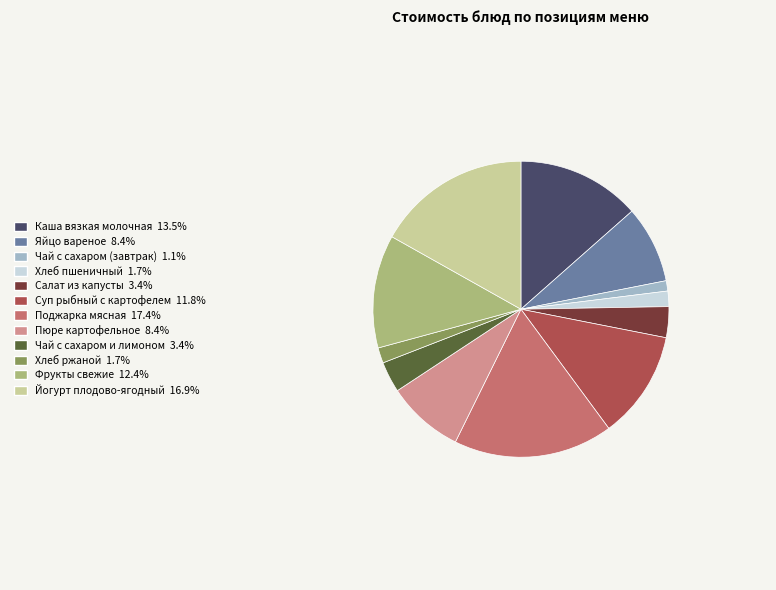

Approximately how many times larger is the value at Хлеб пшеничный compared to Чай с сахаром и лимоном?

0.5